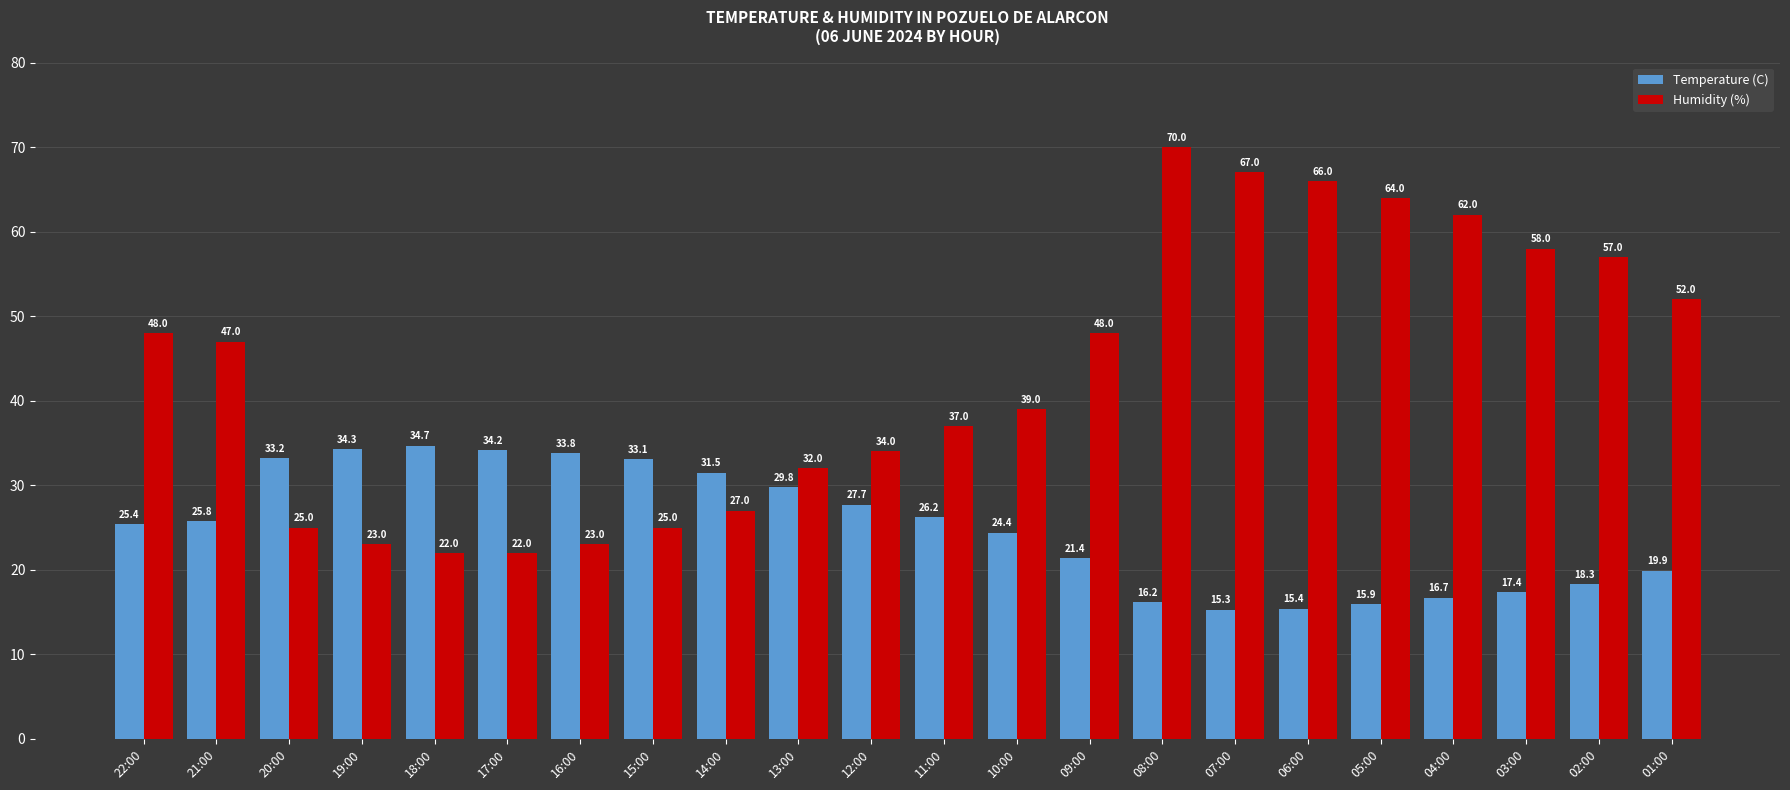

What is the difference between the second highest and minimum values in the Temperature (C) series?

19.0